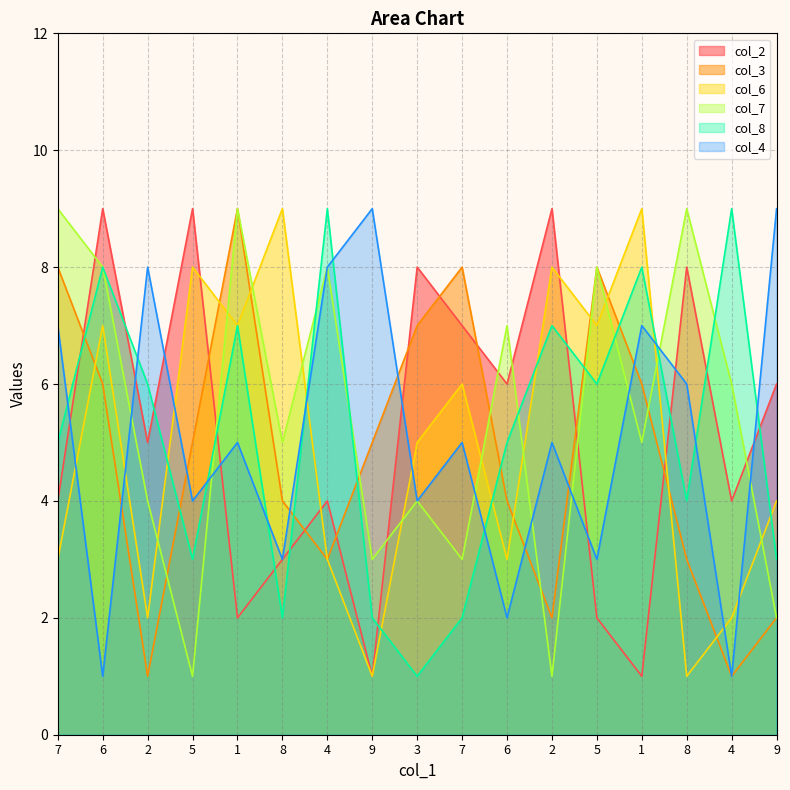

The col_7 series shows 11 at 6. True or false?

False